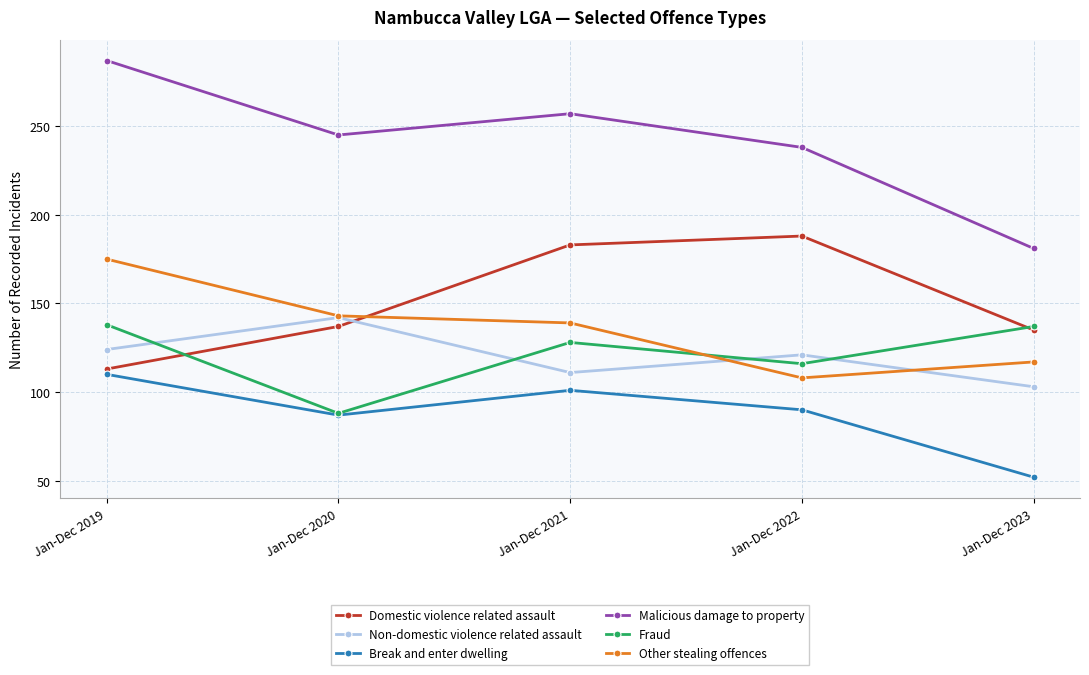

How many intersections are there between Fraud and Other stealing offences?

1